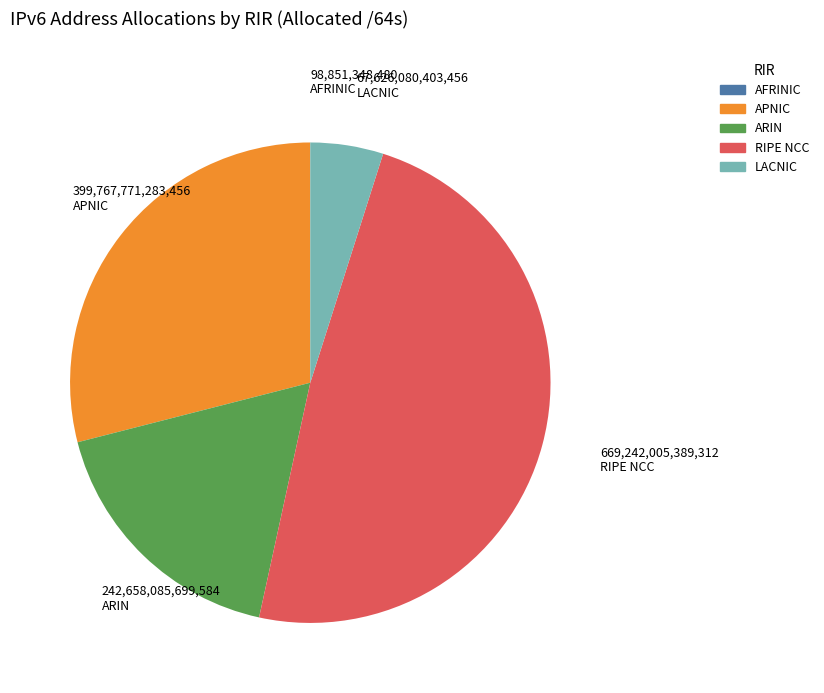

Is there a majority slice in this chart?

No